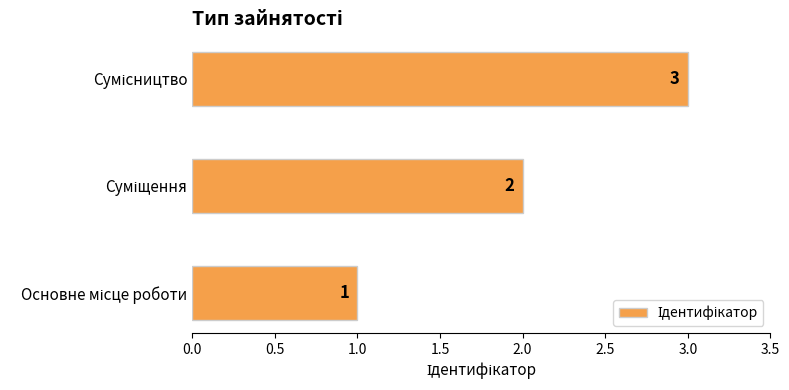

What is the sum of all values?

6